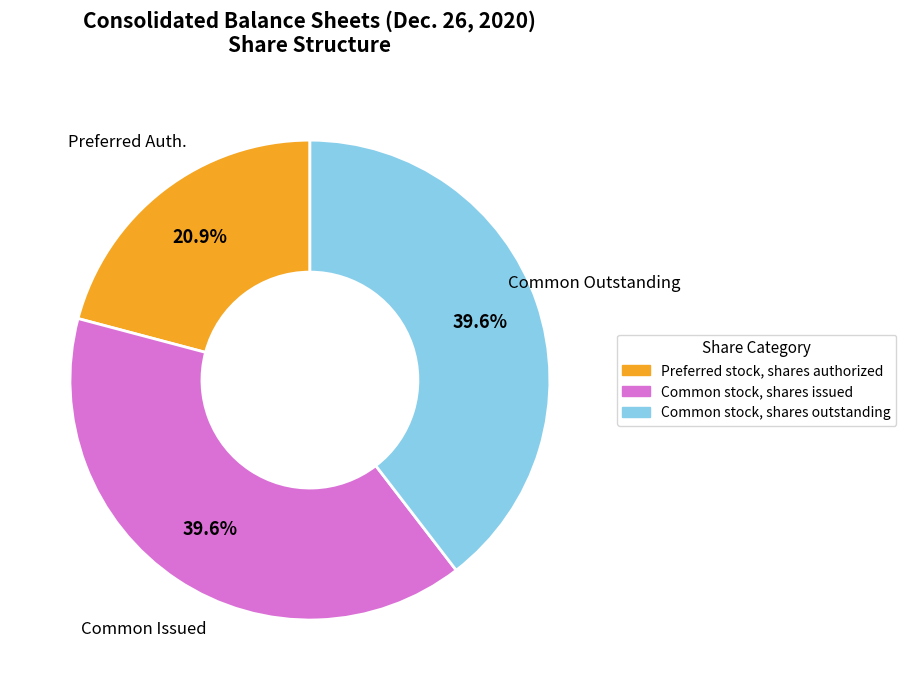

What is the total percentage of Preferred Auth. and Common Issued?

60.4%